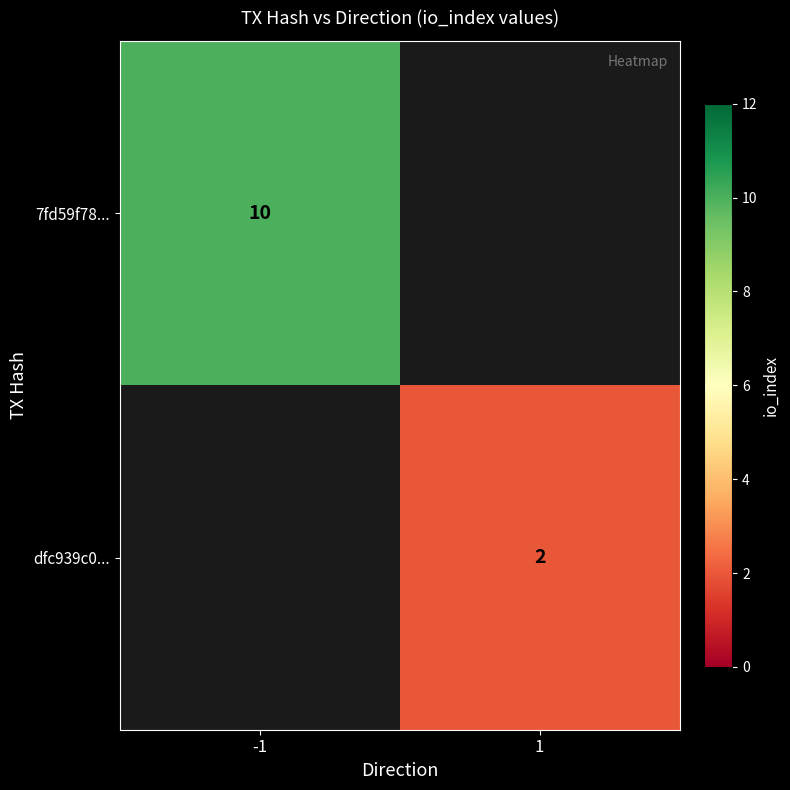

The dfc939c0... series shows 2 at 1. True or false?

True